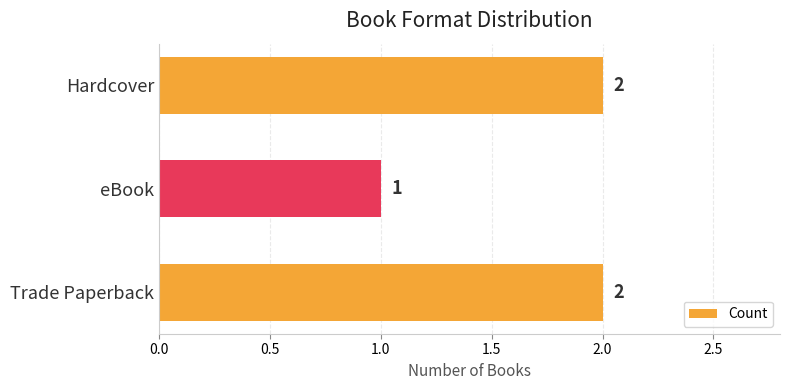

Reading top to bottom, extract all data points from this chart.

Hardcover=2	eBook=1	Trade Paperback=2